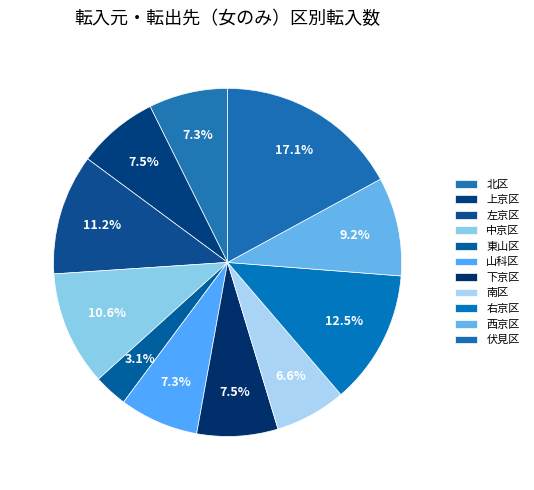

How many segments does this pie chart have?

11